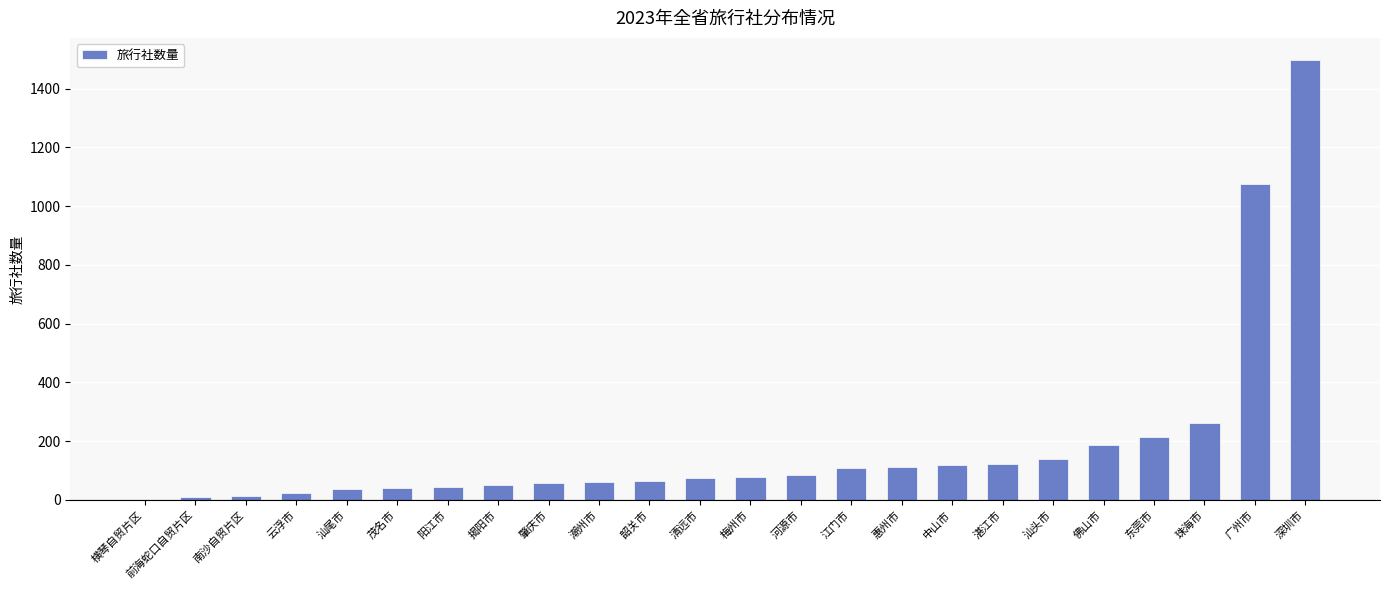

Is it true that the value at 江门市 is 107?

True